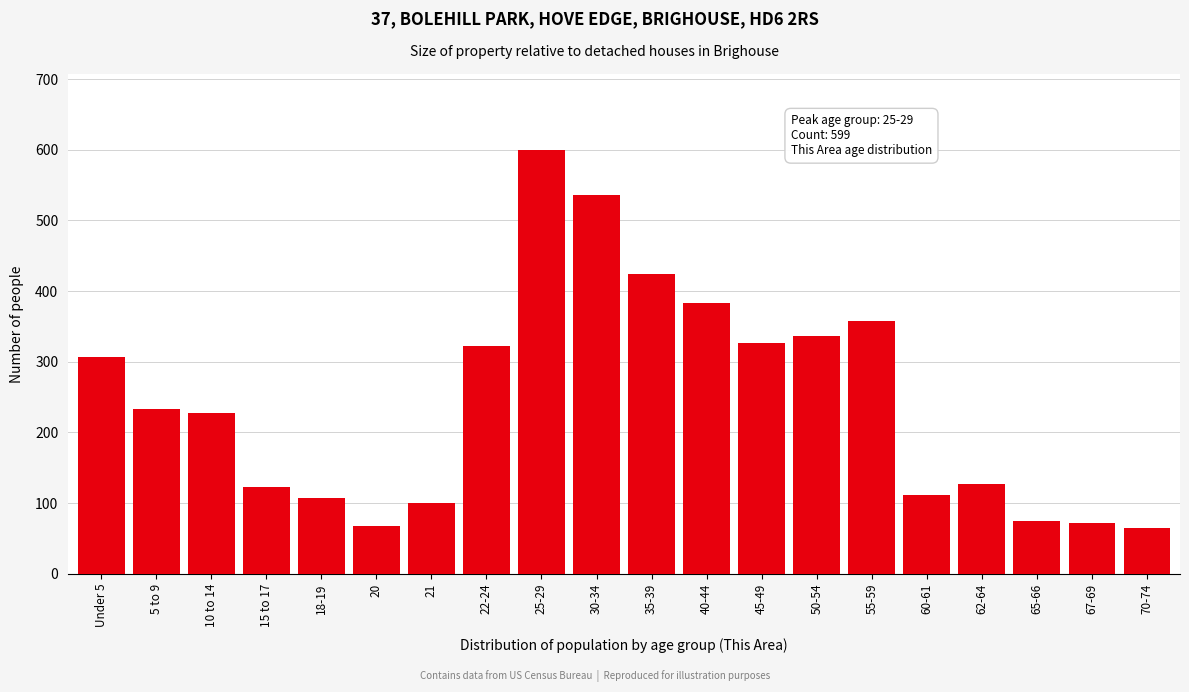

Reading left to right, extract all data points from this chart.

Under 5=307	5 to 9=233	10 to 14=227	15 to 17=123	18-19=107	20=68	21=100	22-24=322	25-29=599	30-34=536	35-39=424	40-44=383	45-49=326	50-54=336	55-59=358	60-61=111	62-64=127	65-66=75	67-69=72	70-74=65